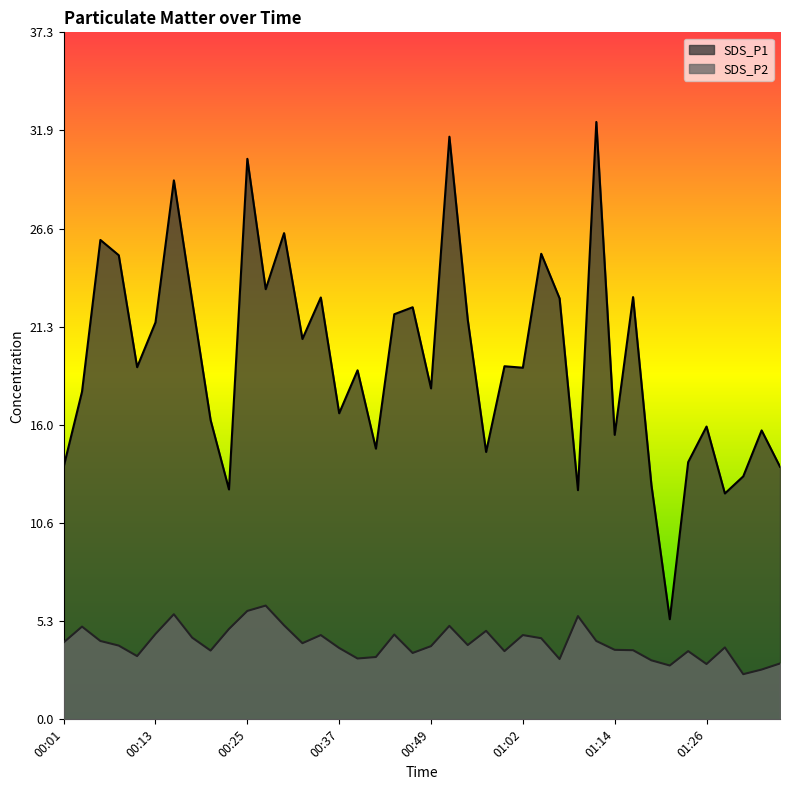

At which category does SDS_P1 reach its first local peak?

00:06